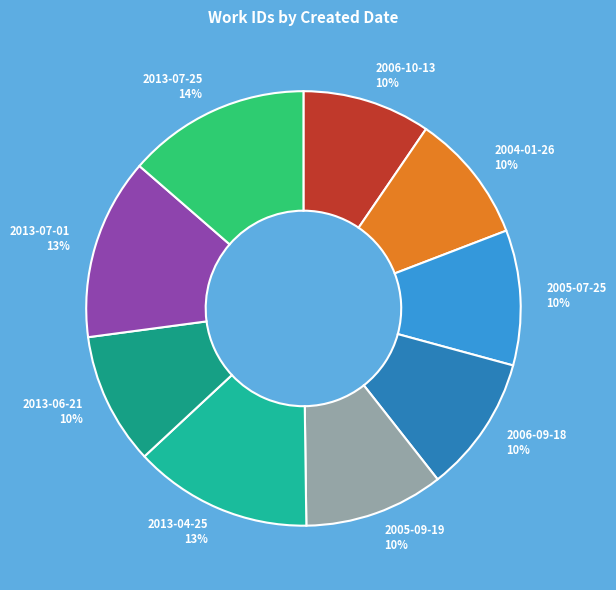

To the nearest percent, what is the combined percentage of 2013-07-01 and 2006-10-13?

23%